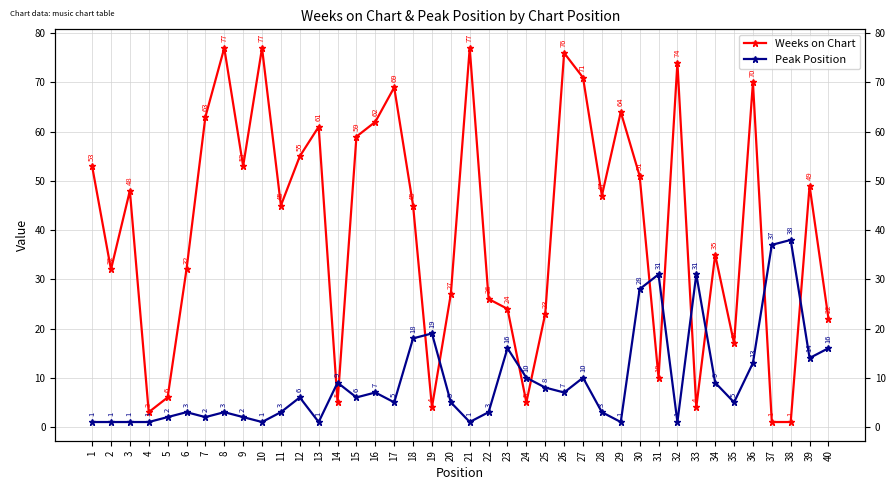

True or false: Peak Position and Weeks on Chart cross at least once.

True